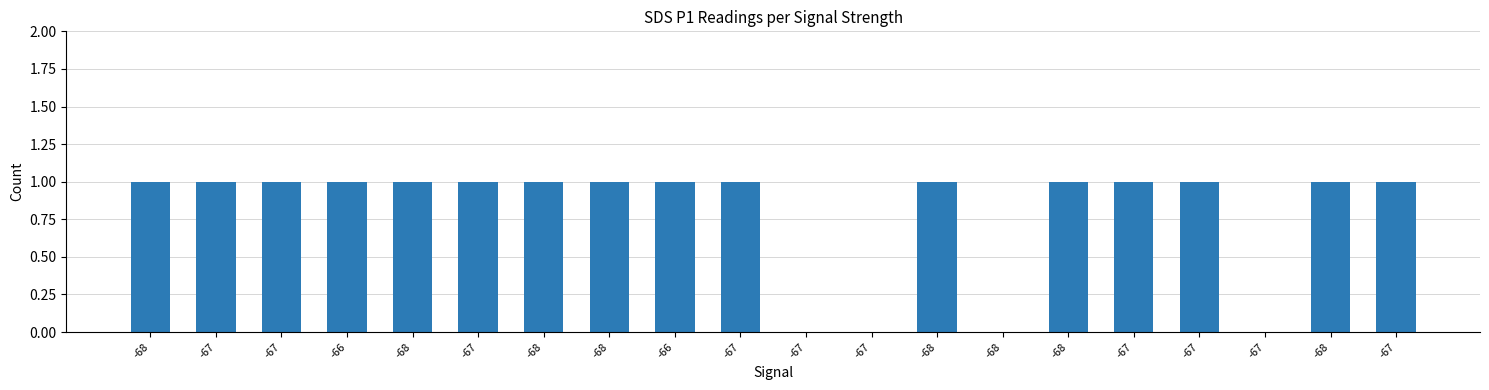

How many categories are shown in the chart?

20